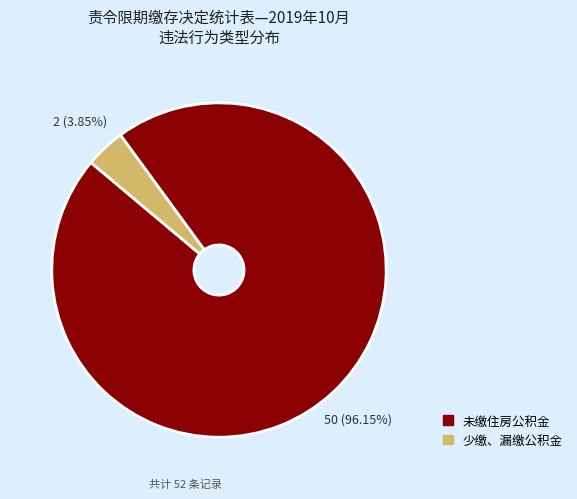

To the nearest percent, what percentage of the pie is 少缴、漏缴公积金?

4%